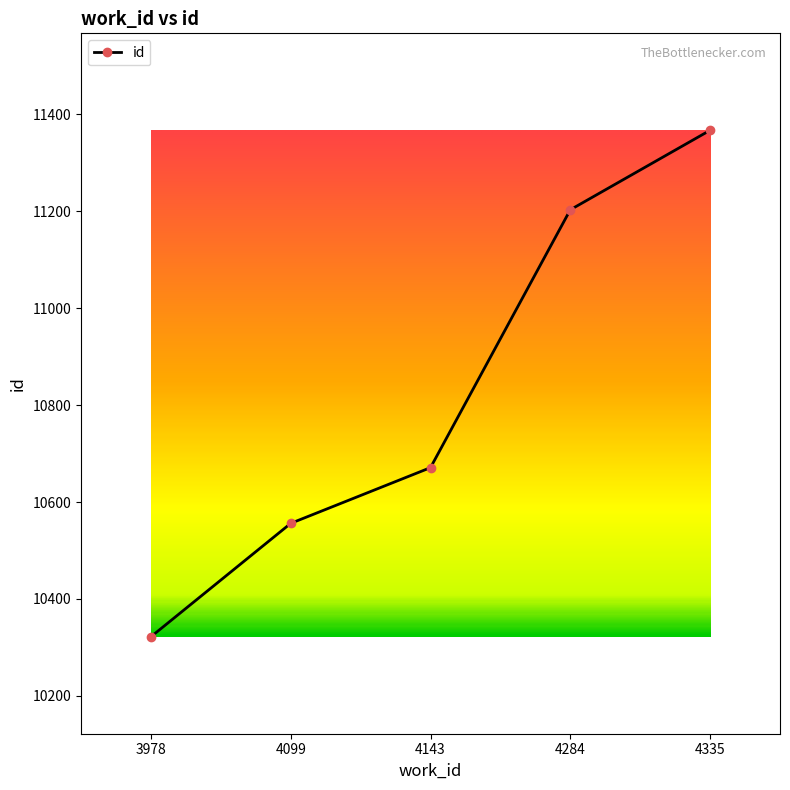

What is the difference between the second highest and minimum values?

881